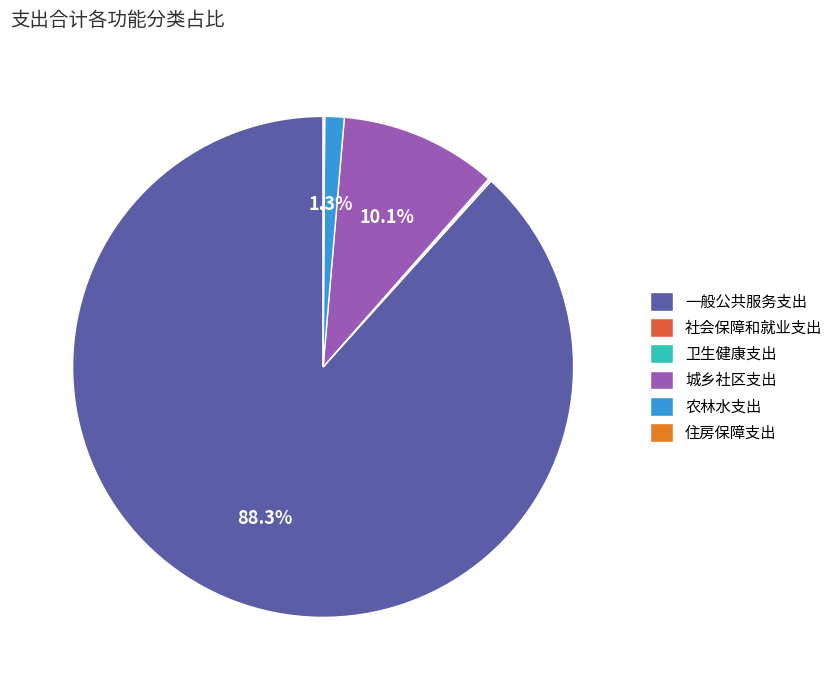

What is the largest slice in the pie chart?

一般公共服务支出